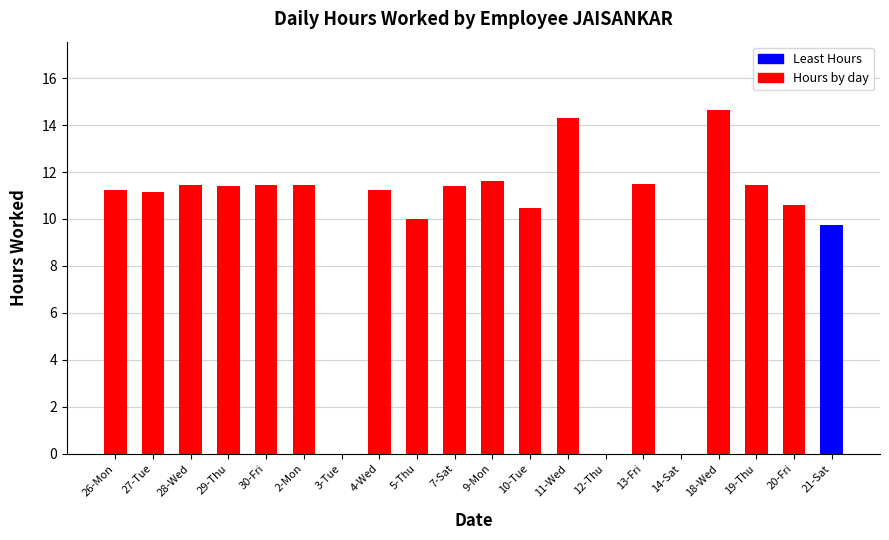

Reading left to right, transcribe all the data shown in this chart.

11.2	11.2	11.4	11.4	11.4	11.4	0.0	11.2	10.0	11.4	11.6	10.5	14.3	0.0	11.5	0.0	14.6	11.4	10.6	9.8